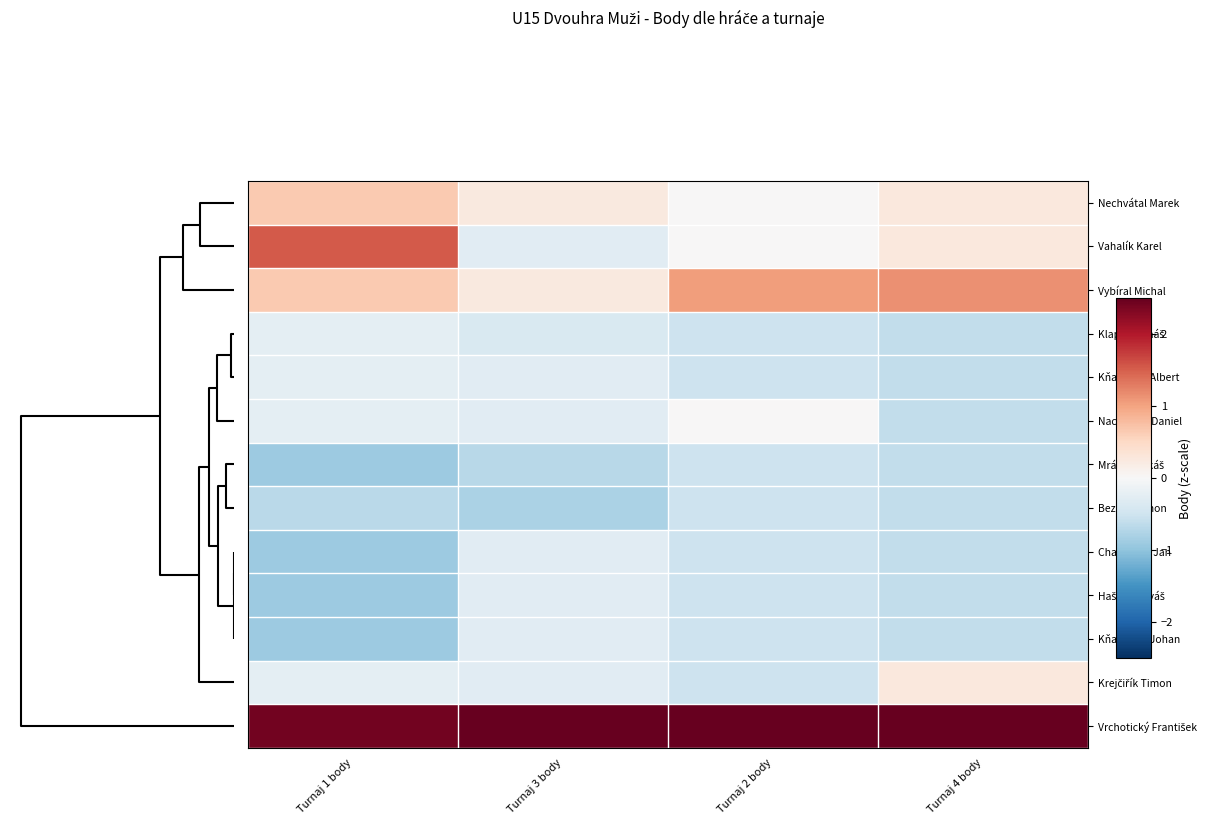

List the series in order of their peak value, lowest first.

Mrázek Lukáš, Bezděk Šimon, Chaloupka Jan, Hašek Matyáš, Kňazovčík Johan, Klapal Tomáš, Kňazovčík Albert, Nachtman Daniel, Krejčiřík Timon, Nechvátal Marek, Vybíral Michal, Vahalík Karel, Vrchotický František